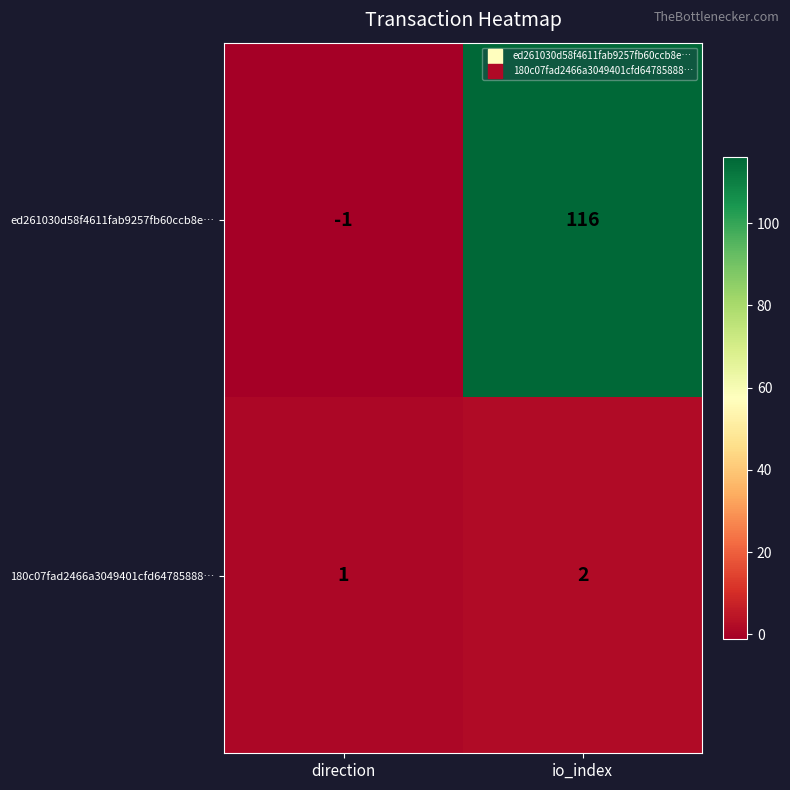

What is the maximum value shown in the chart?

116